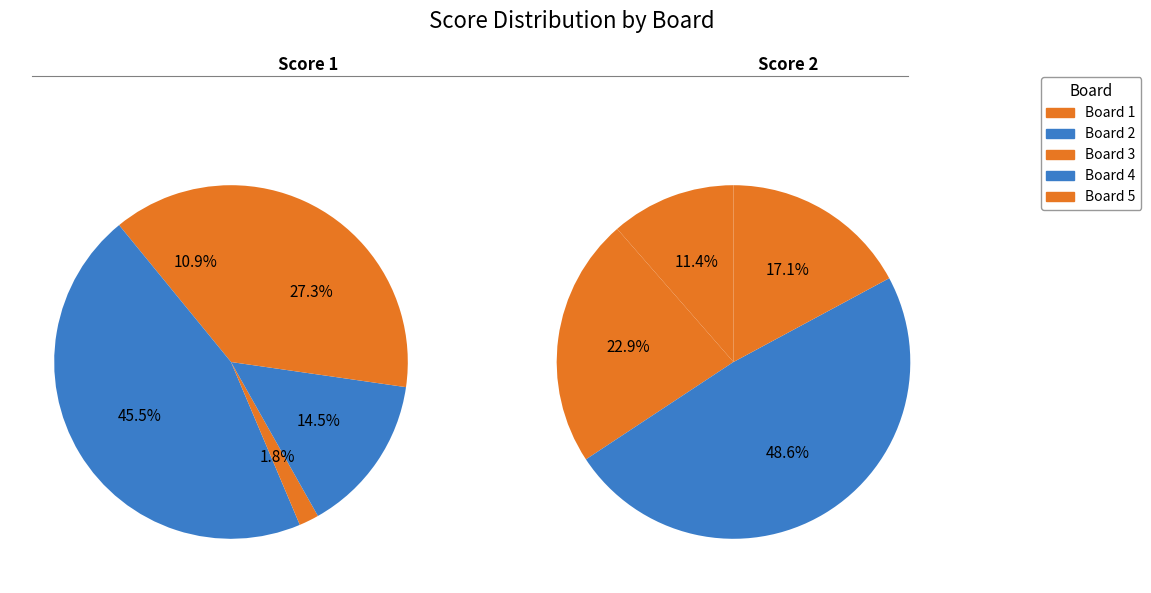

Count the number of slices in the pie.

5